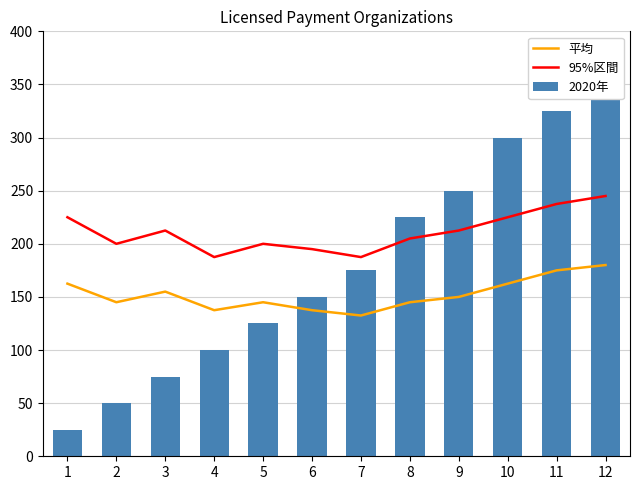

At which category does the chart reach its minimum across all series?

1